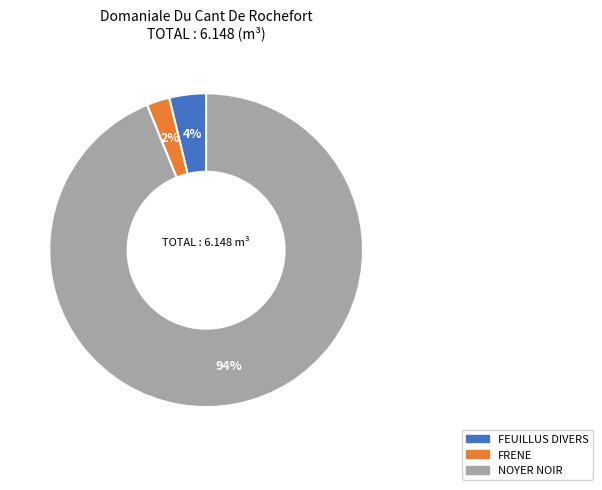

How many segments does this pie chart have?

3